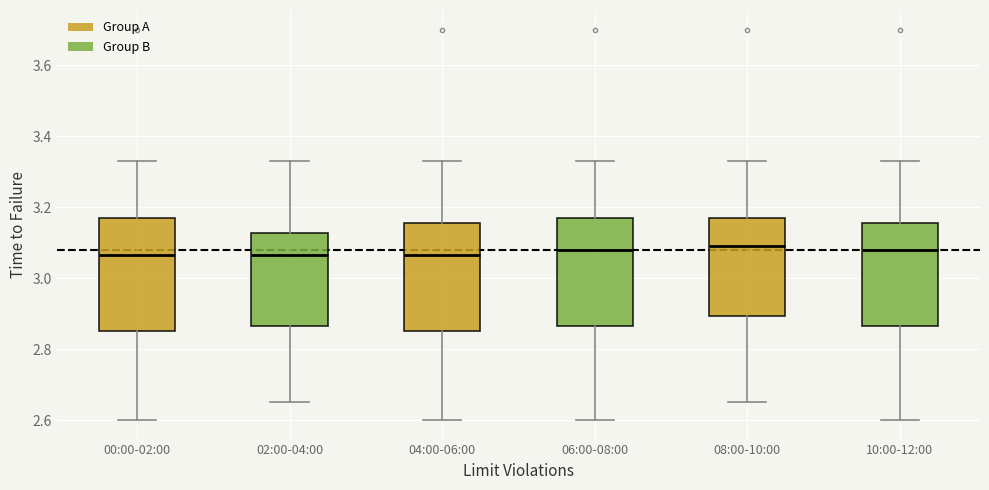

Reading left to right, read every box against the y-axis: the position of its median line, the range the box covers, and the ends of its whiskers. The values are not printed on the chart, so give them approximately, as read against the axis.

00:00-02:00: median 3.06, box 2.86 to 3.18, whiskers 2.60 to 3.34
02:00-04:00: median 3.06, box 2.86 to 3.12, whiskers 2.66 to 3.34
04:00-06:00: median 3.06, box 2.86 to 3.16, whiskers 2.60 to 3.34
06:00-08:00: median 3.08, box 2.86 to 3.18, whiskers 2.60 to 3.34
08:00-10:00: median 3.10, box 2.90 to 3.18, whiskers 2.66 to 3.34
10:00-12:00: median 3.08, box 2.86 to 3.16, whiskers 2.60 to 3.34